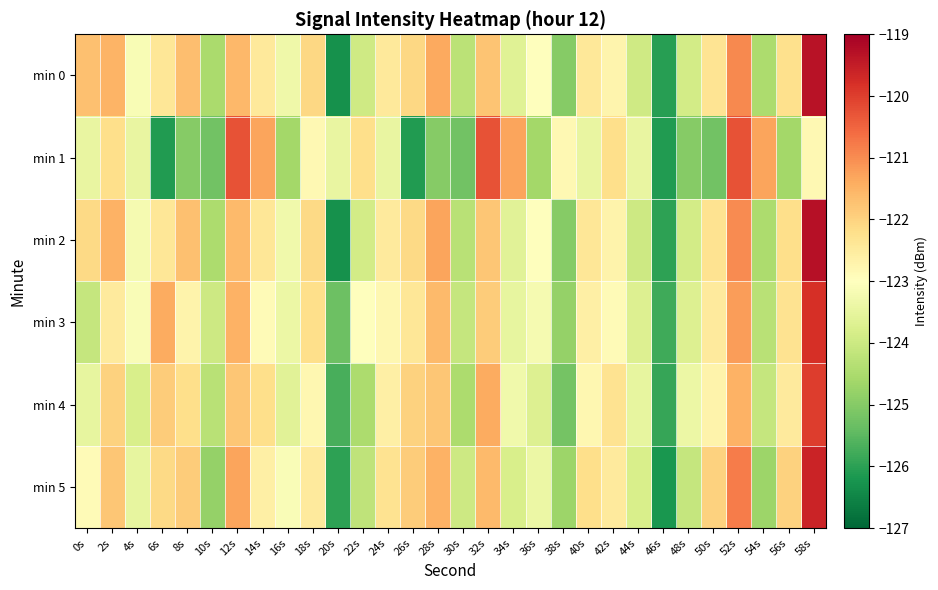

What is the minimum value shown in the chart?

-126.3